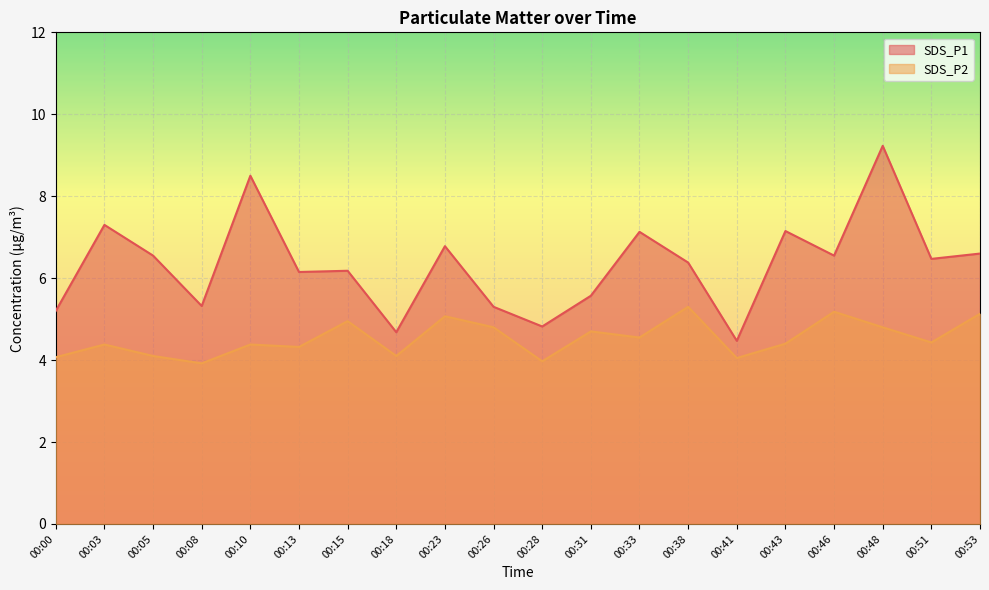

What value does the SDS_P1 series have at 00:18?

4.7